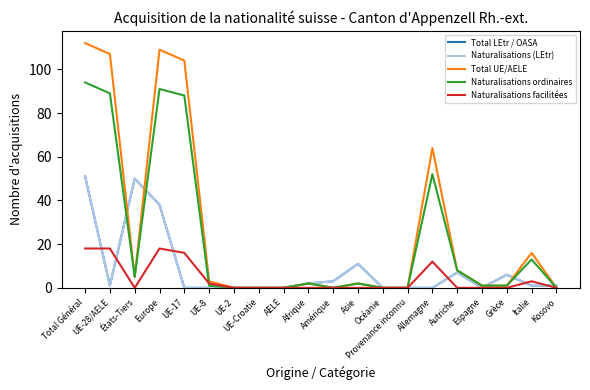

Does the chart have visible grid lines?

No